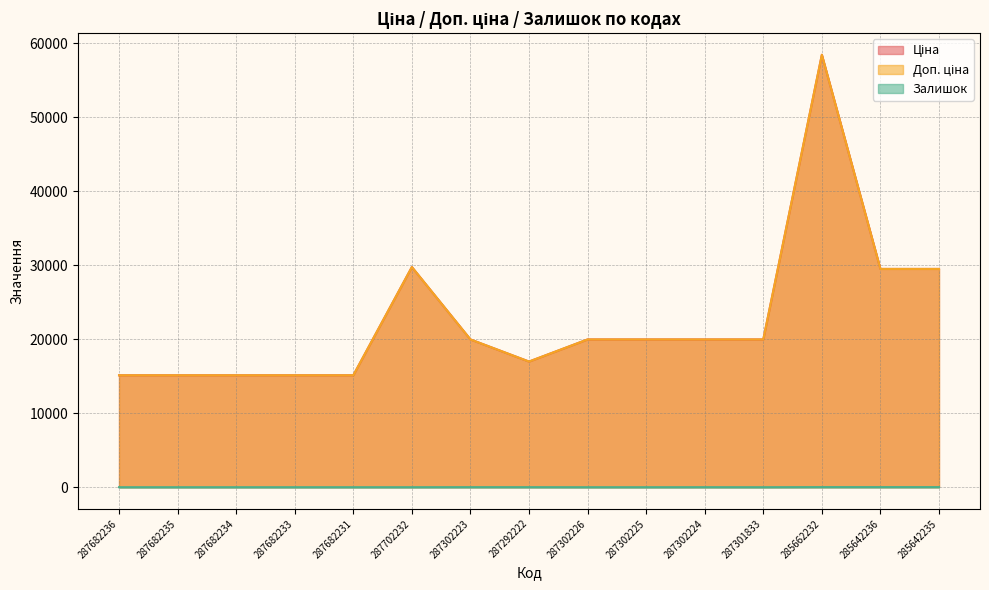

Is it true that Ціна equals 17132.2 at 285642236?

False